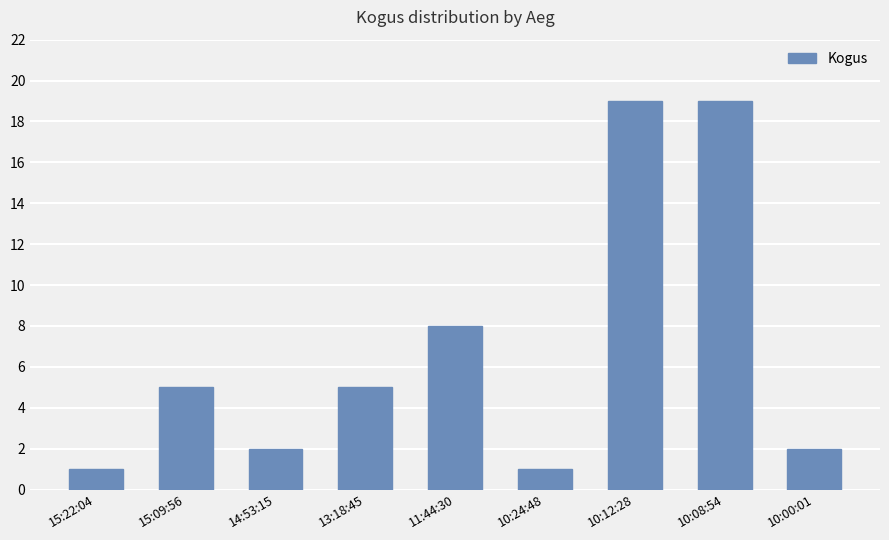

Reading right to left, extract all data points from this chart.

10:00:01=2	10:08:54=19	10:12:28=19	10:24:48=1	11:44:30=8	13:18:45=5	14:53:15=2	15:09:56=5	15:22:04=1